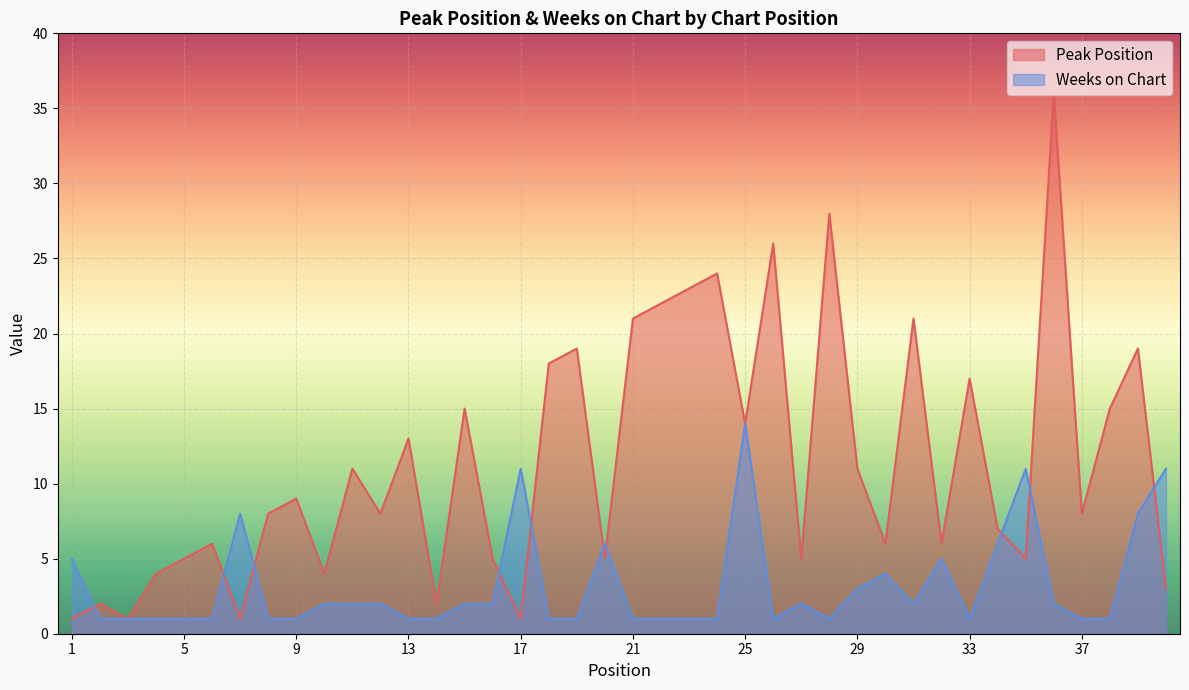

Reading left to right, extract all data points from this chart.

Peak Position: 1	2	1	4	5	6	1	8	9	4	11	8	13	2	15	5	1	18	19	5	21	22	23	24	14	26	5	28	11	6	21	6	17	7	5	36	8	15	19	3
Weeks on Chart: 5	1	1	1	1	1	8	1	1	2	2	2	1	1	2	2	11	1	1	6	1	1	1	1	14	1	2	1	3	4	2	5	1	6	11	2	1	1	8	11